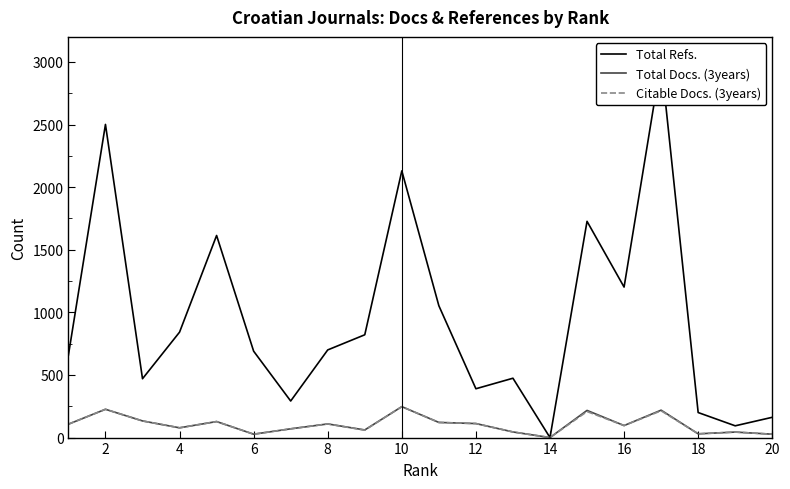

Which series has the largest total across all categories?

Total Refs.